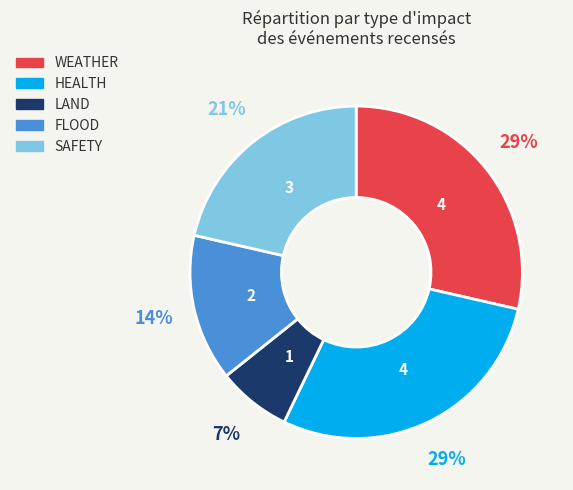

Does any single category account for the majority?

No